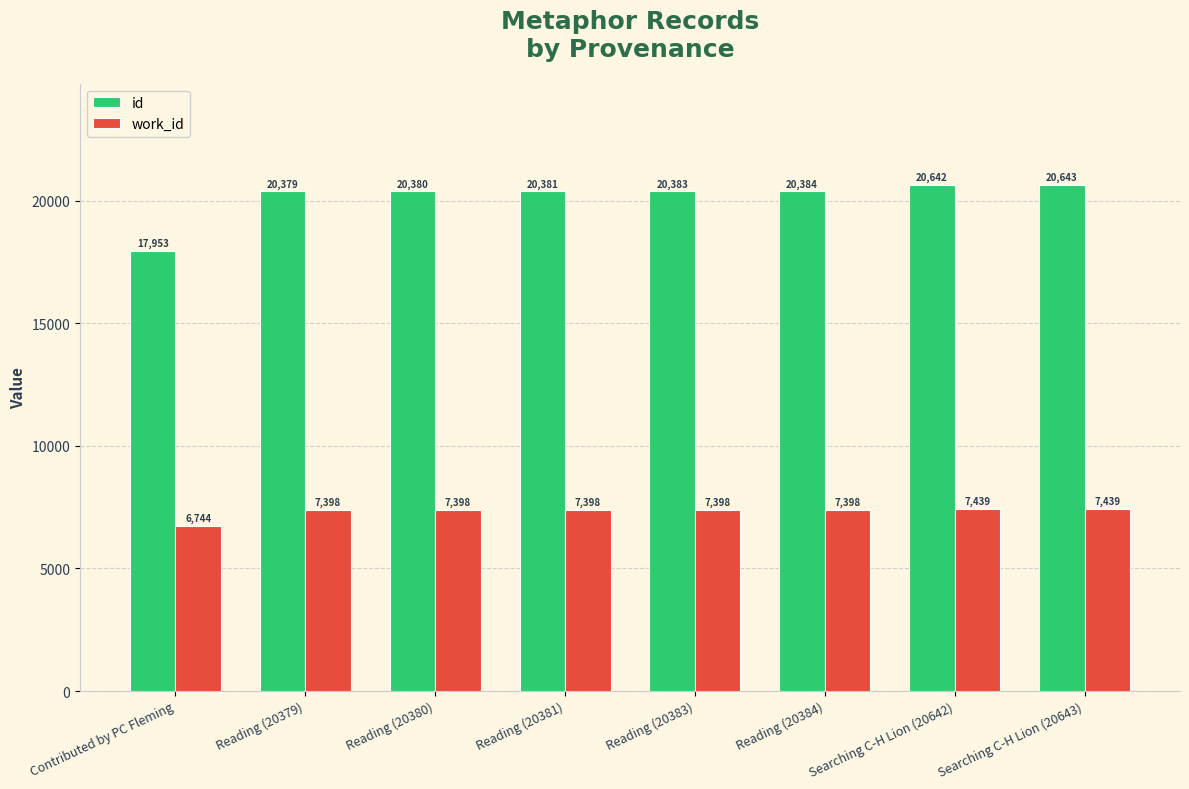

At how many categories does at least one series exceed 13073?

8